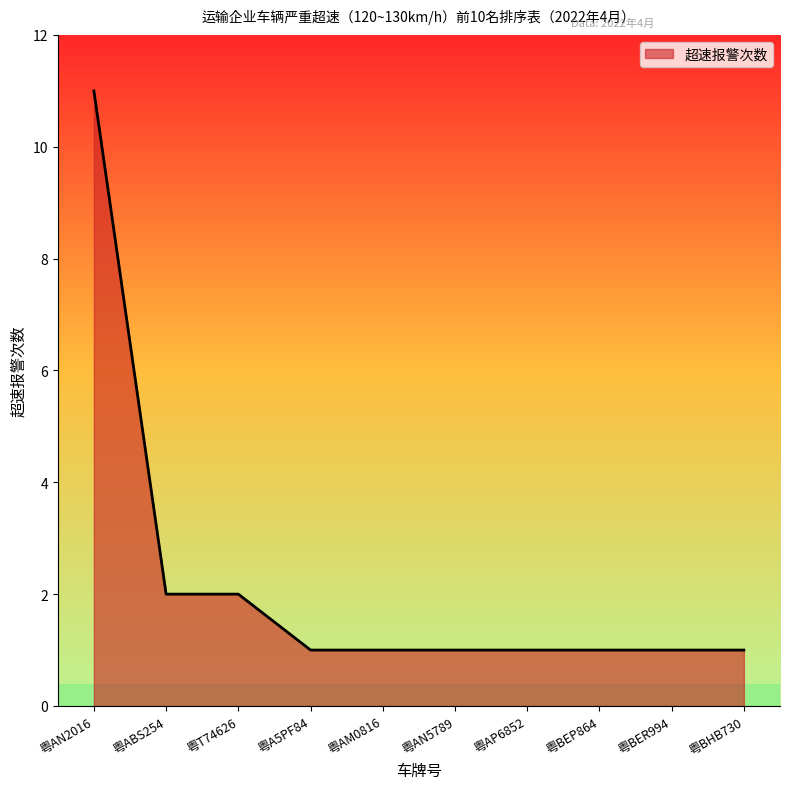

At which category does the chart reach its peak across all series?

粤AN2016